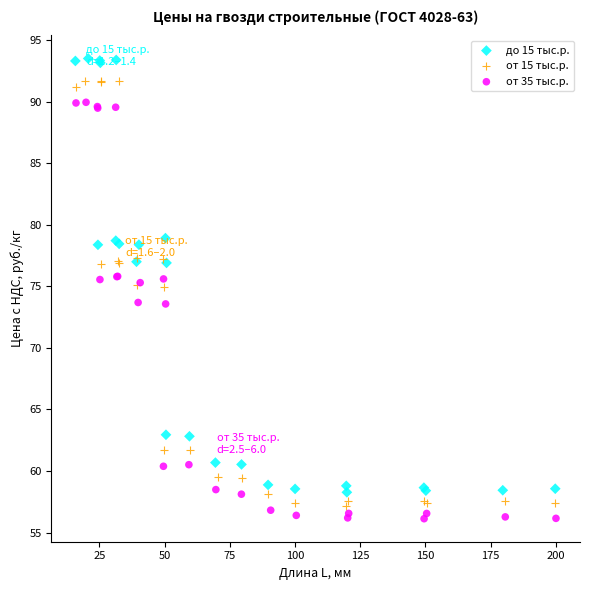

Which series has the widest spread of Y values?

до 15 тыс.р.